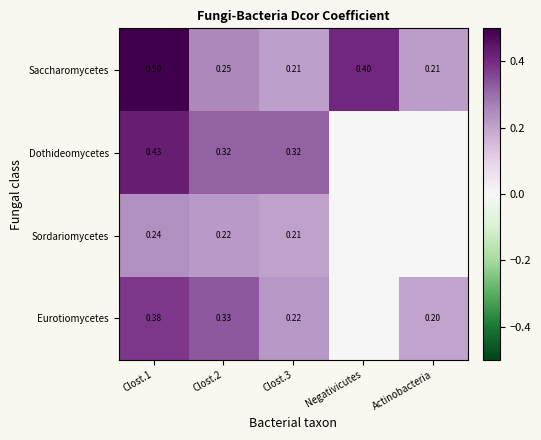

At how many categories does at least one series exceed 0?

5